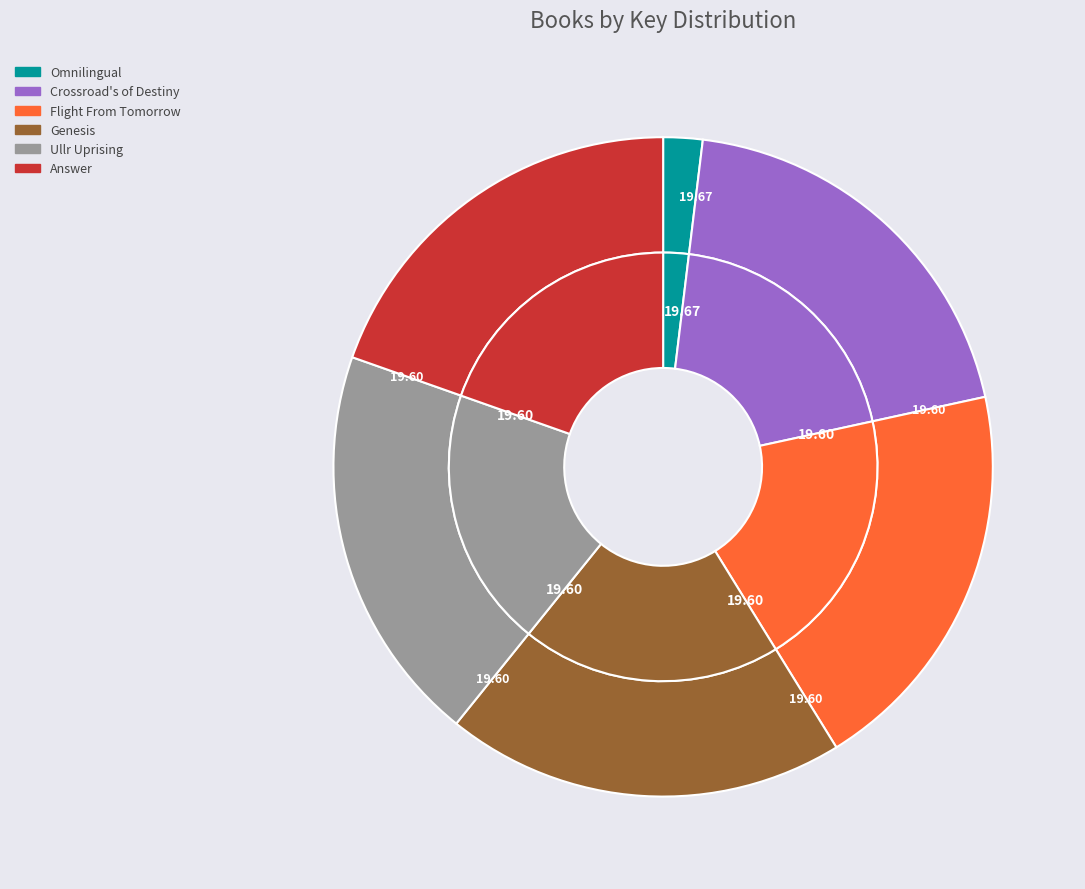

To the nearest percent, what is the combined percentage of Answer and Flight From Tomorrow?

39%